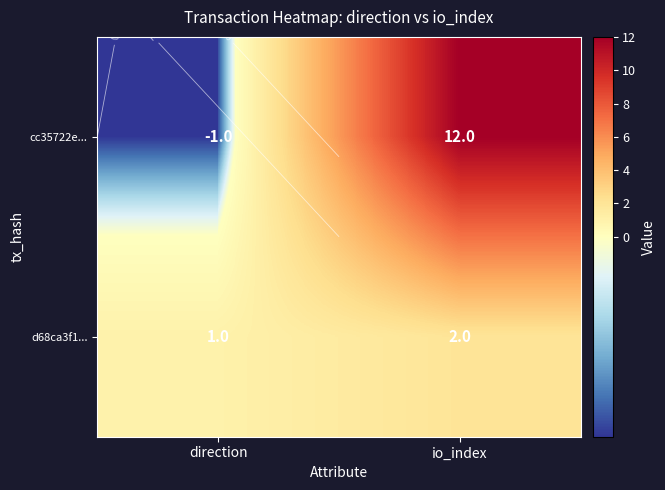

Count the cc35722e... values in the range -1 to 12.

2